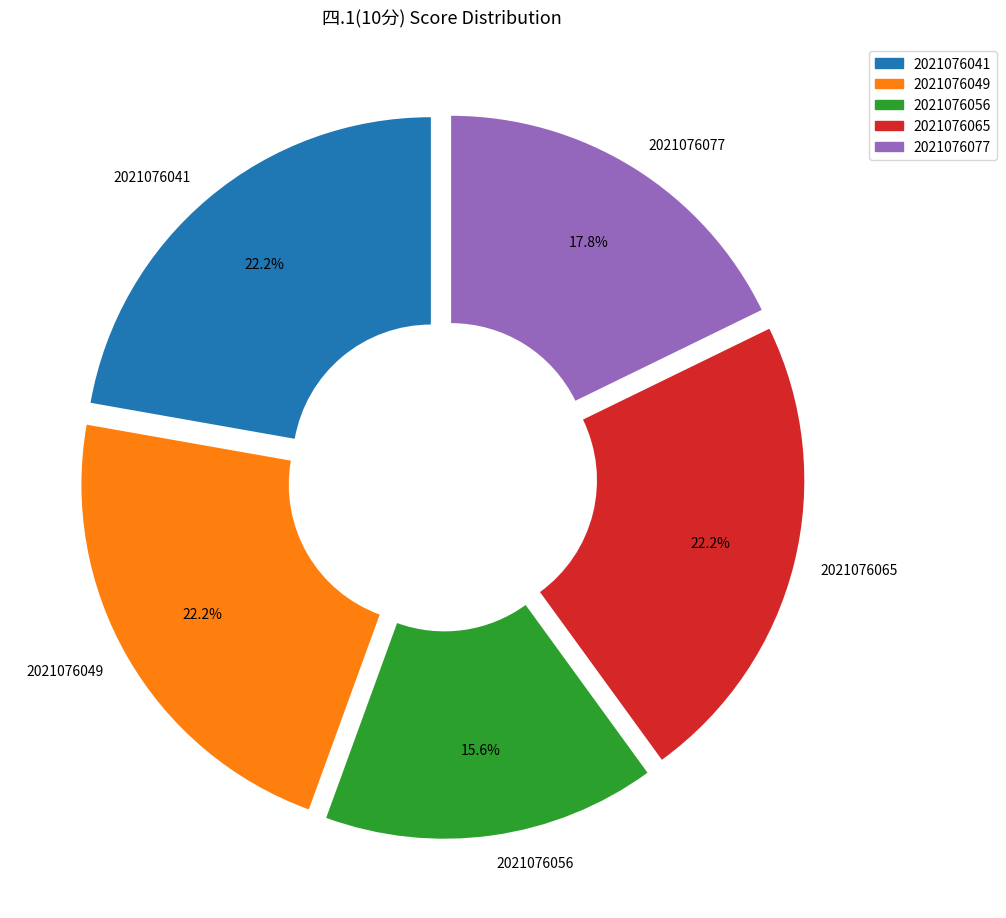

What percentage is the 2021076065 slice, to the nearest percent?

22%